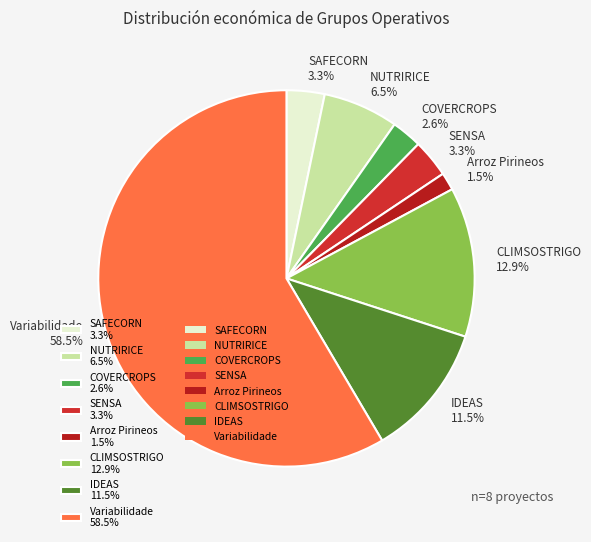

What portion of the pie excludes NUTRIRICE 6.5%?

93.5%